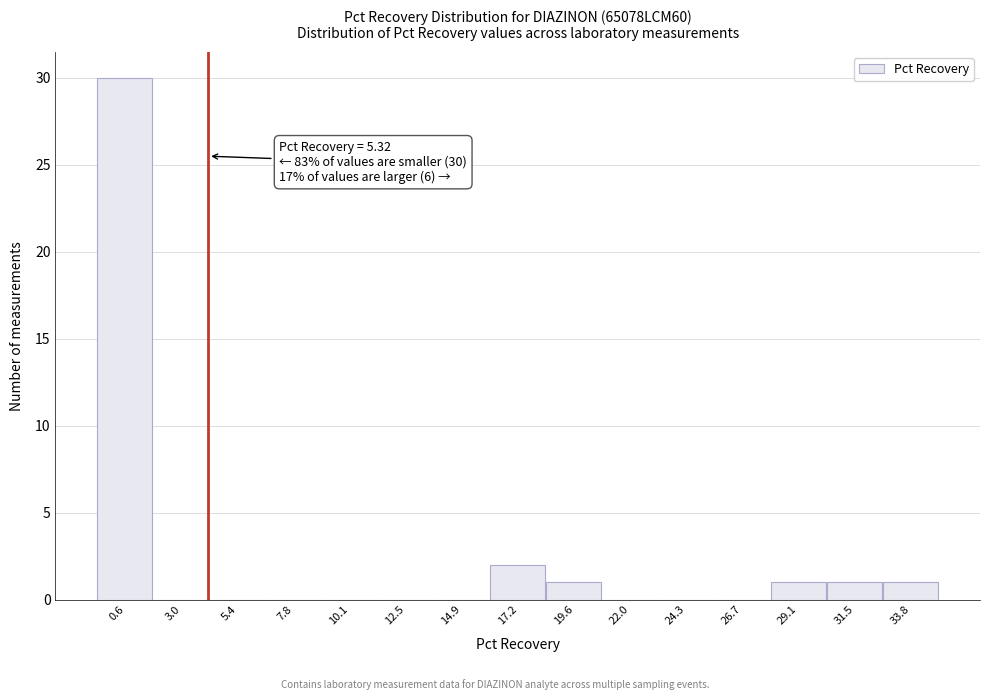

Reading left to right, list all the values displayed in this chart.

0.6=30	3.0=0	5.4=0	7.8=0	10.1=0	12.5=0	14.9=0	17.2=2	19.6=1	22.0=0	24.3=0	26.7=0	29.1=1	31.5=1	33.8=1